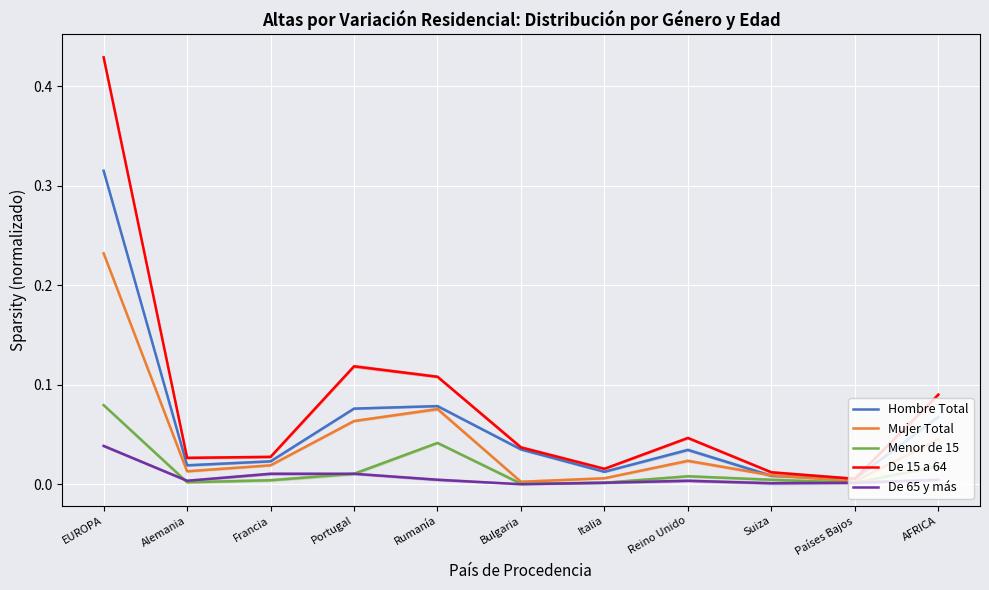

How many data points does each series have?

11